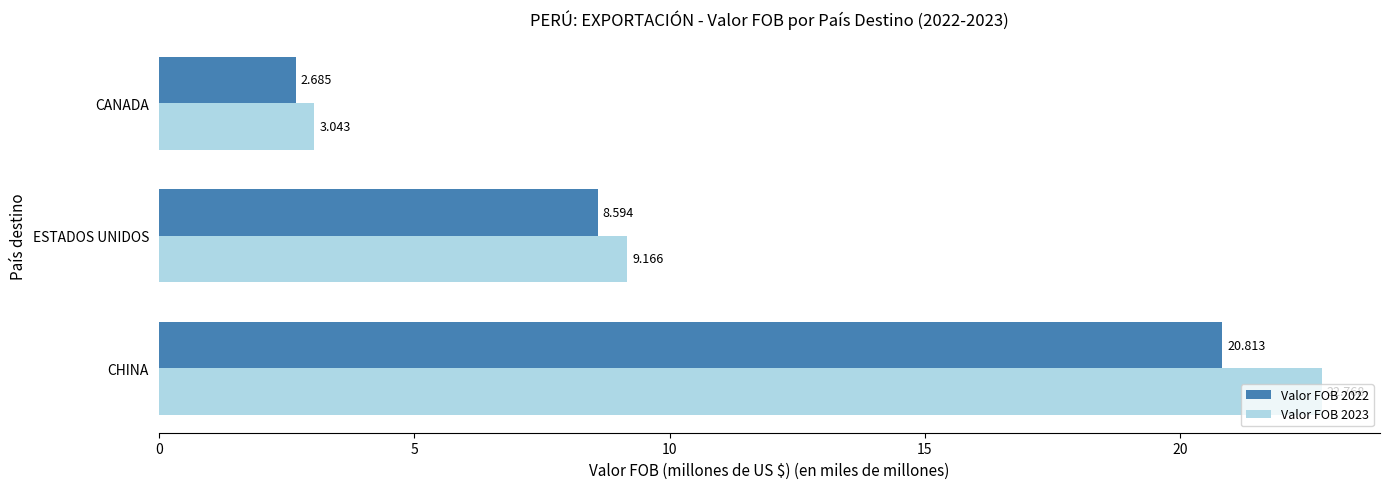

Rank the categories by Valor FOB 2023 value from highest to lowest.

CHINA, ESTADOS UNIDOS, CANADA